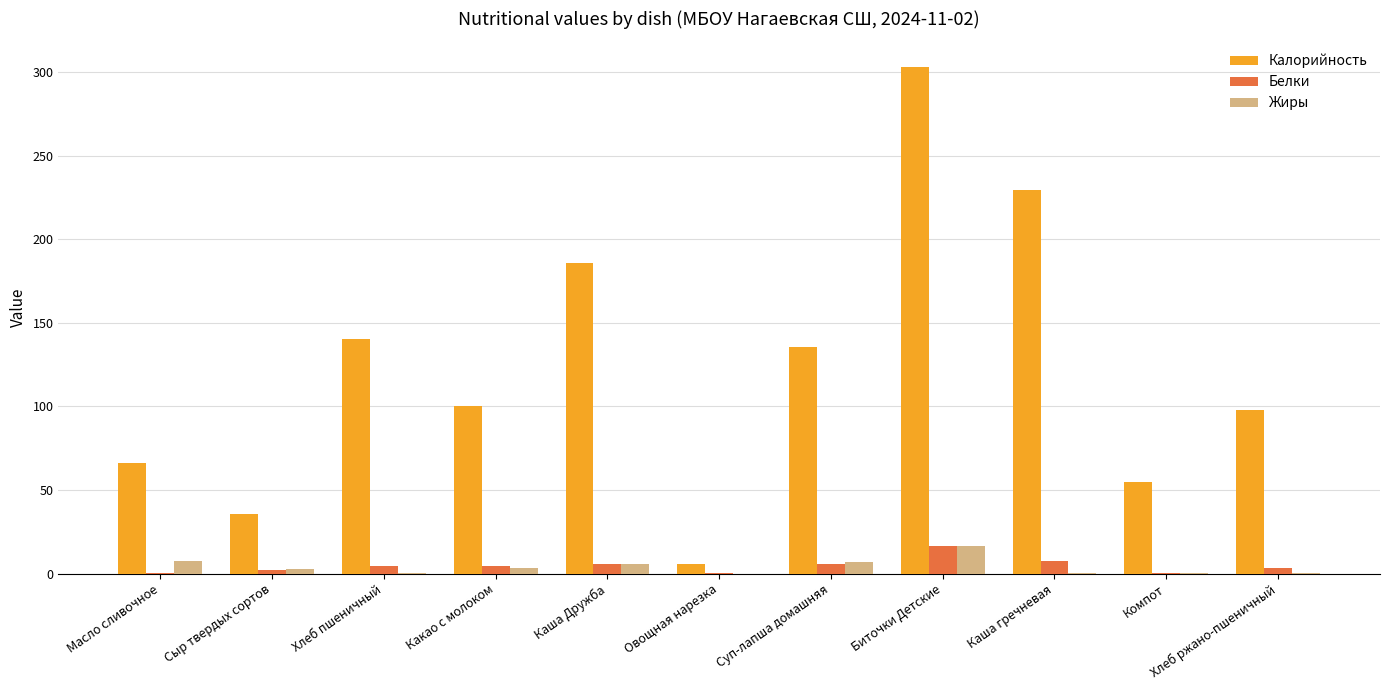

How many groups of bars are there?

11